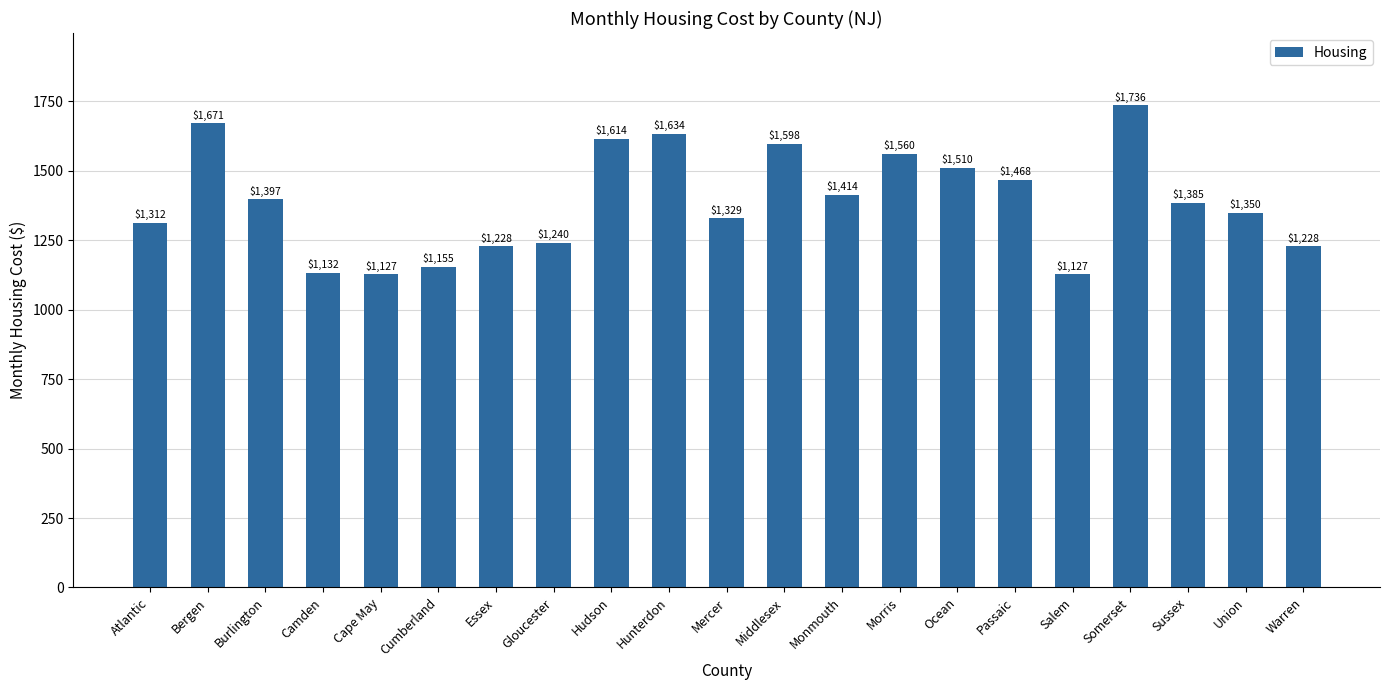

What is the ratio of the value at Ocean to the value at Mercer?

1.1